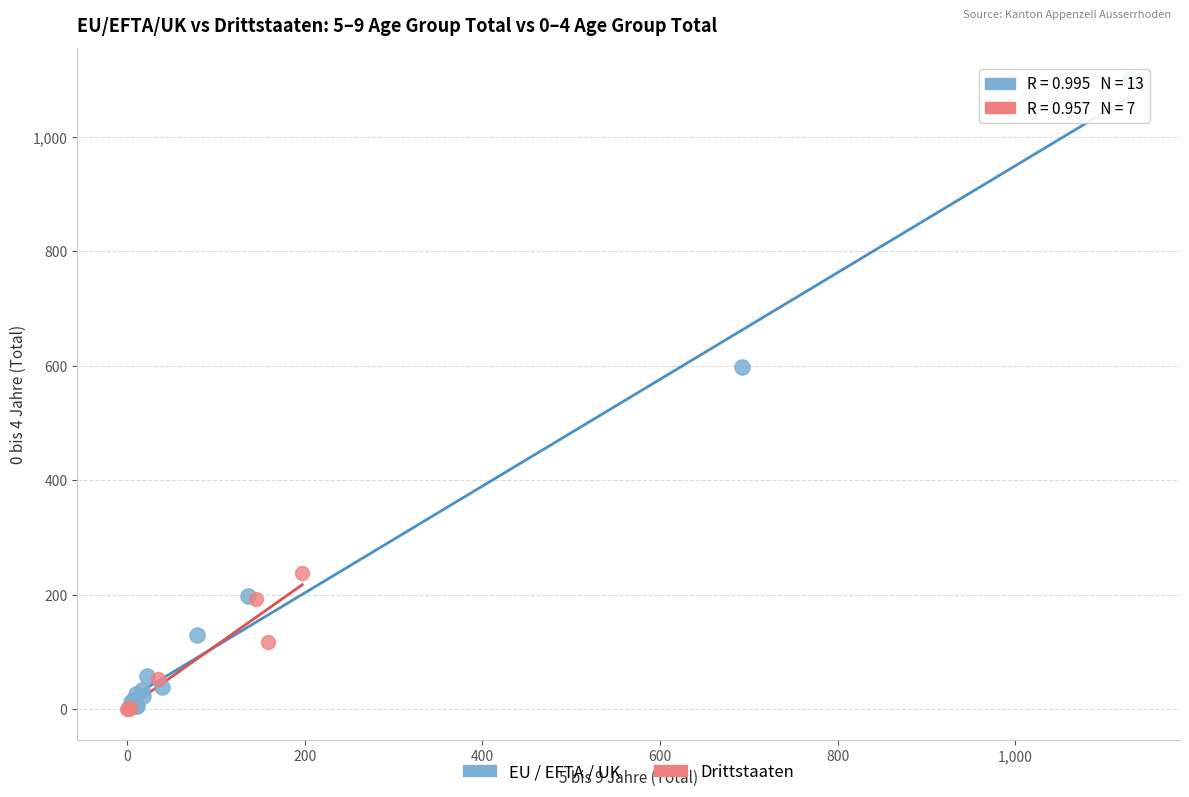

What are all the series names shown in the legend?

EU / EFTA / UK, Drittstaaten